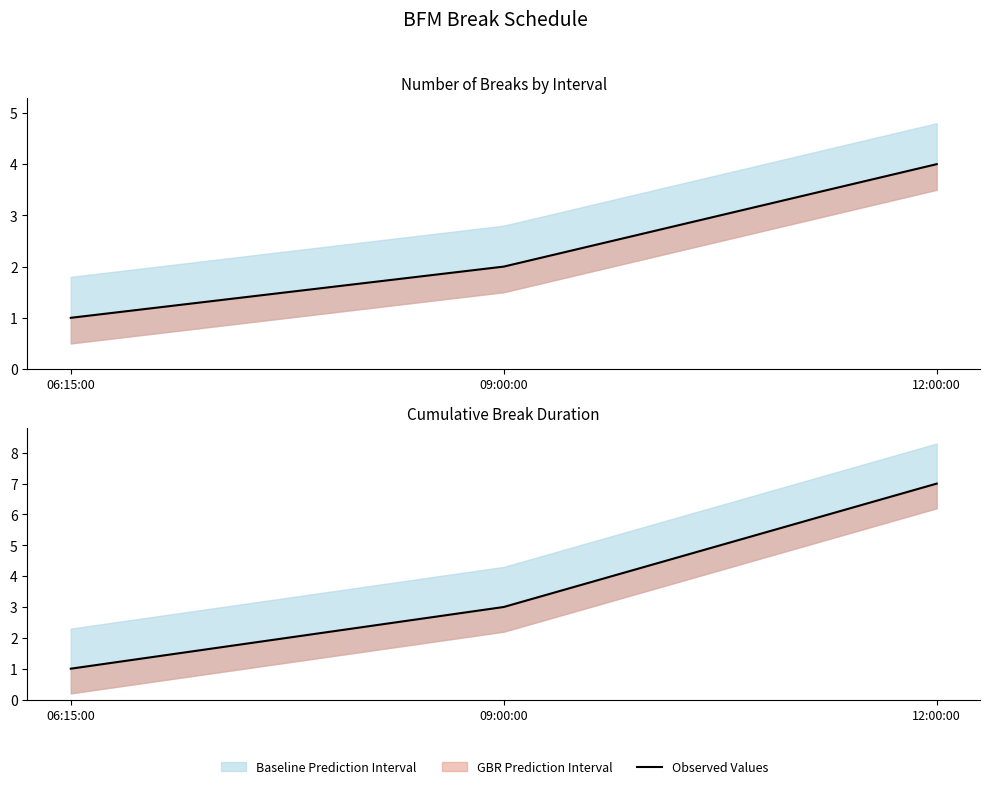

What is the sum of all values?

11